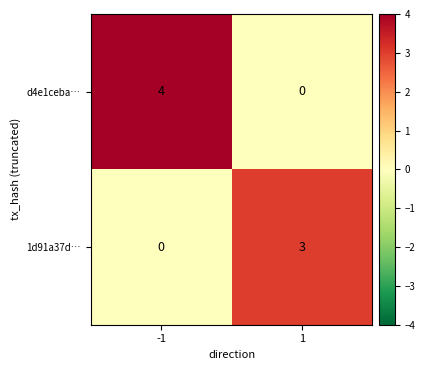

Which series has the largest total across all categories?

d4e1ceba…